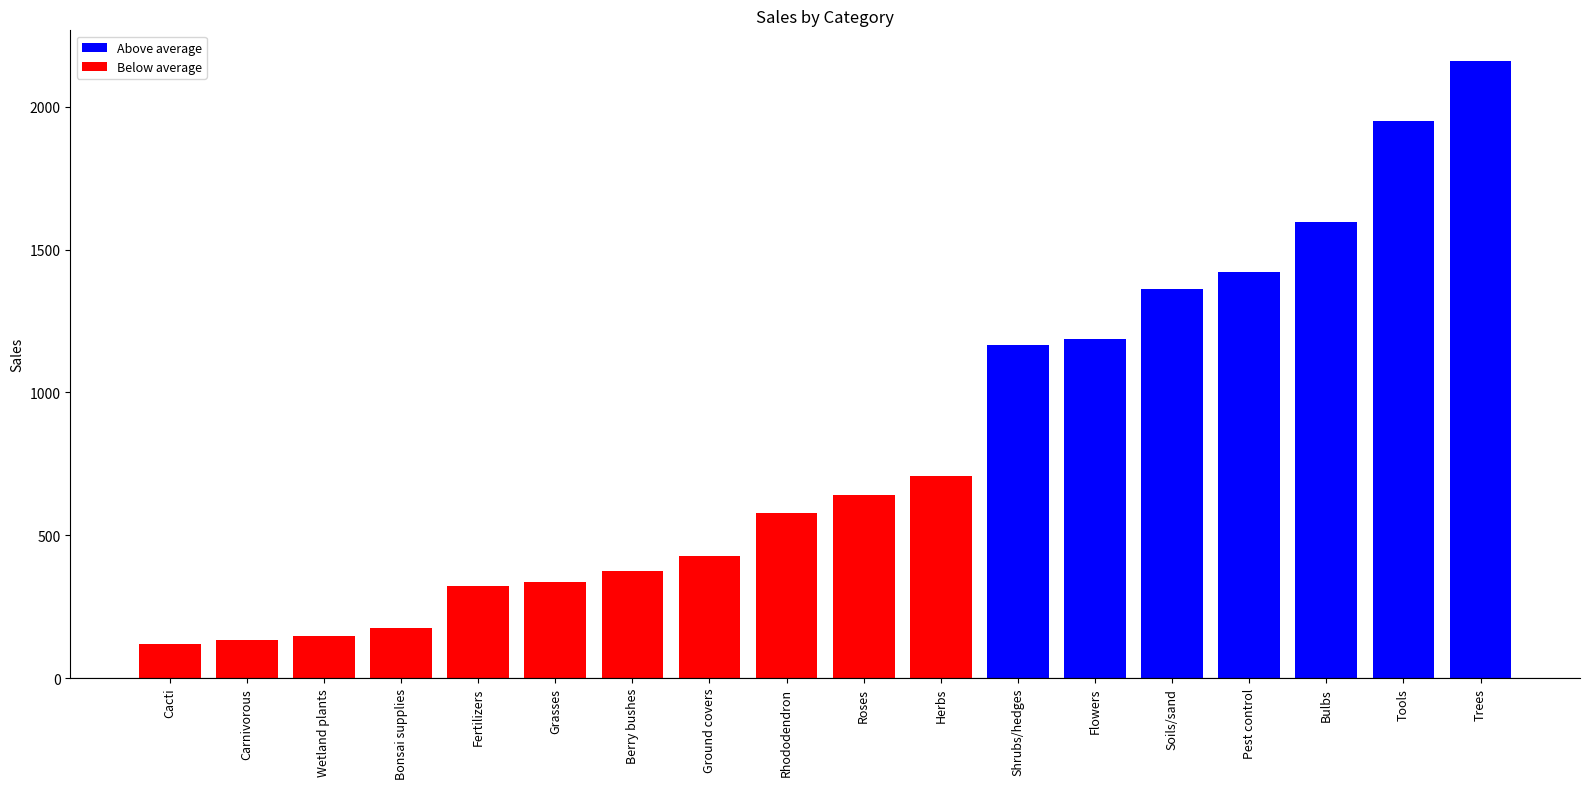

What is the average value?

822.5